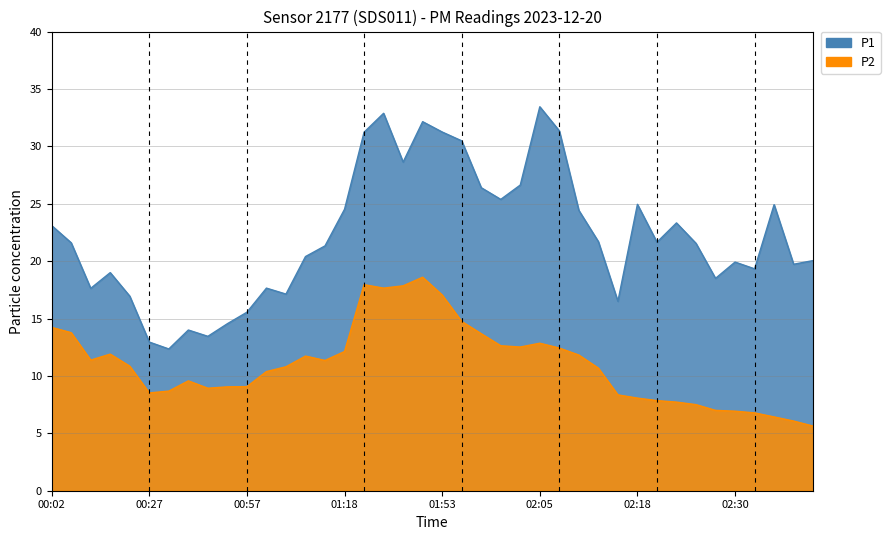

What is the difference between the P2 values at 02:40 and 02:20?

2.2